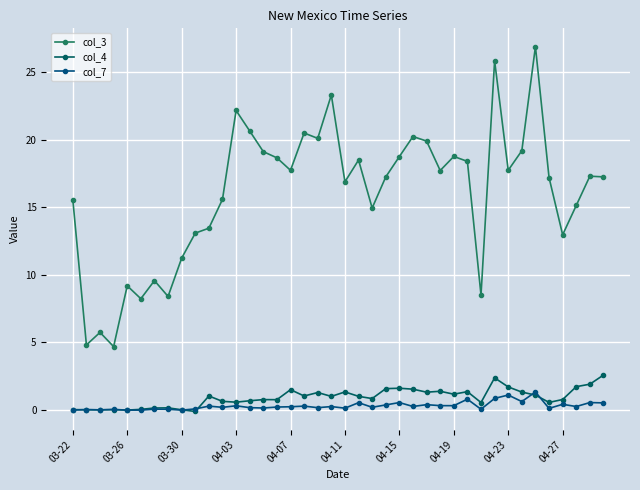

True or false: col_4 and col_3 cross at least once.

False